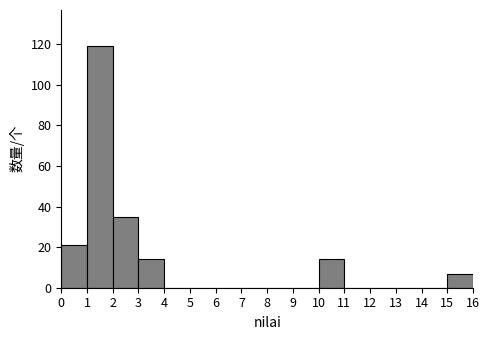

Reading left to right, transcribe this chart: for each bar, give the range it covers on the x-axis and its height. The values are not printed on the chart, so give them approximately, as read against the axis.

0 to 1: 22
1 to 2: 120
2 to 3: 36
3 to 4: 14
4 to 5: 0
5 to 6: 0
6 to 7: 0
7 to 8: 0
8 to 9: 0
9 to 10: 0
10 to 11: 14
11 to 12: 0
12 to 13: 0
13 to 14: 0
14 to 15: 0
15 to 16: 8